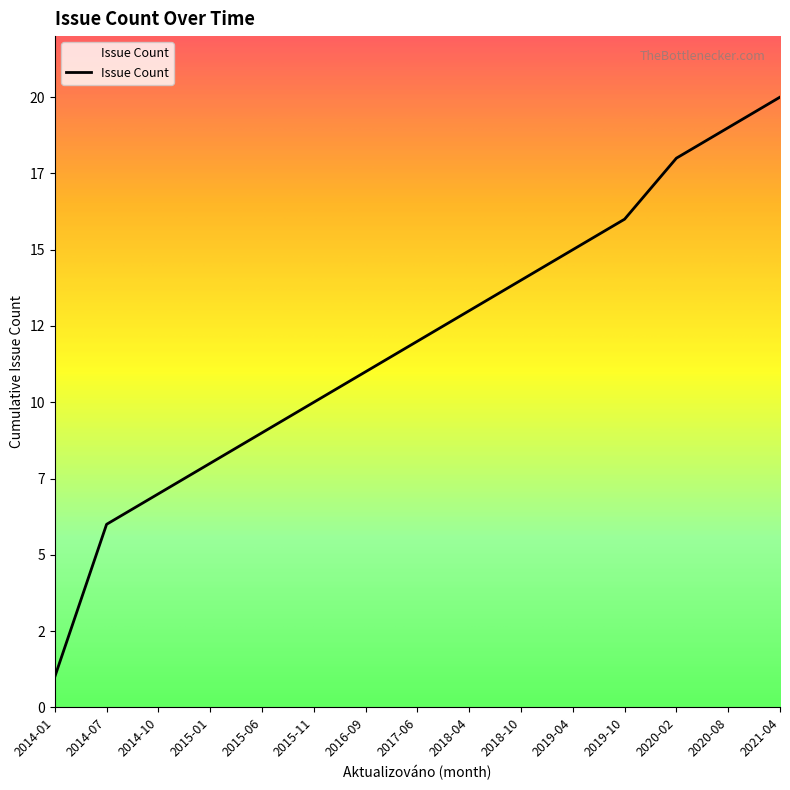

Does the chart have visible grid lines?

No